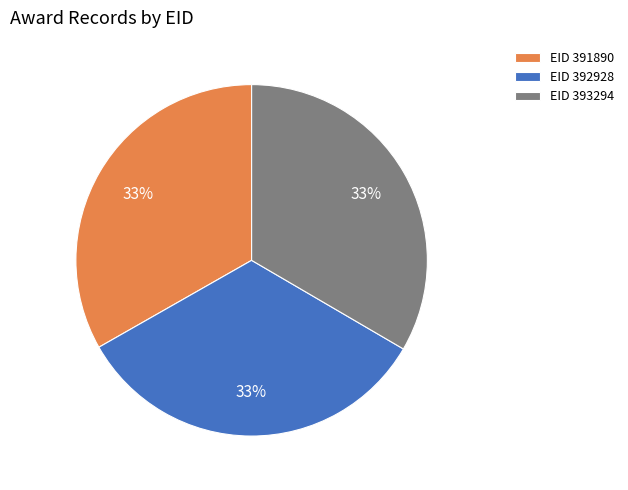

Combined, do EID 393294 and EID 391890 account for over 50%?

Yes